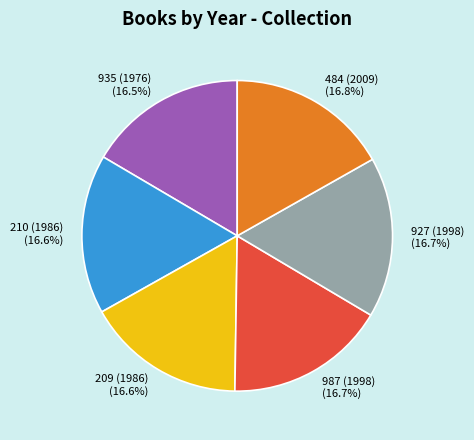

Is the sum of 209 (1986) and 935 (1976) greater than half?

No